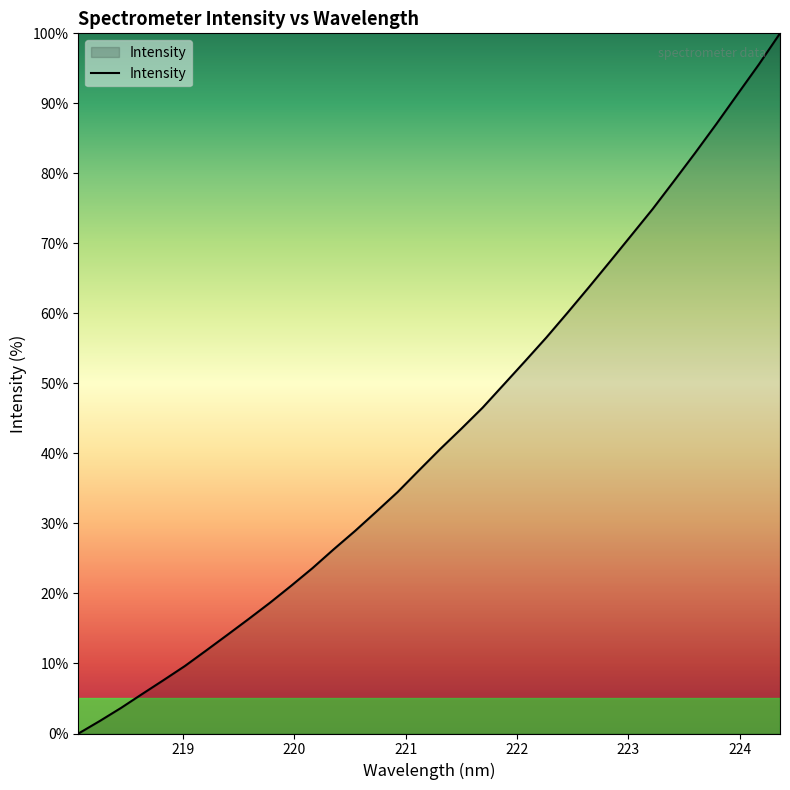

What is the maximum value shown in the chart?

100.0